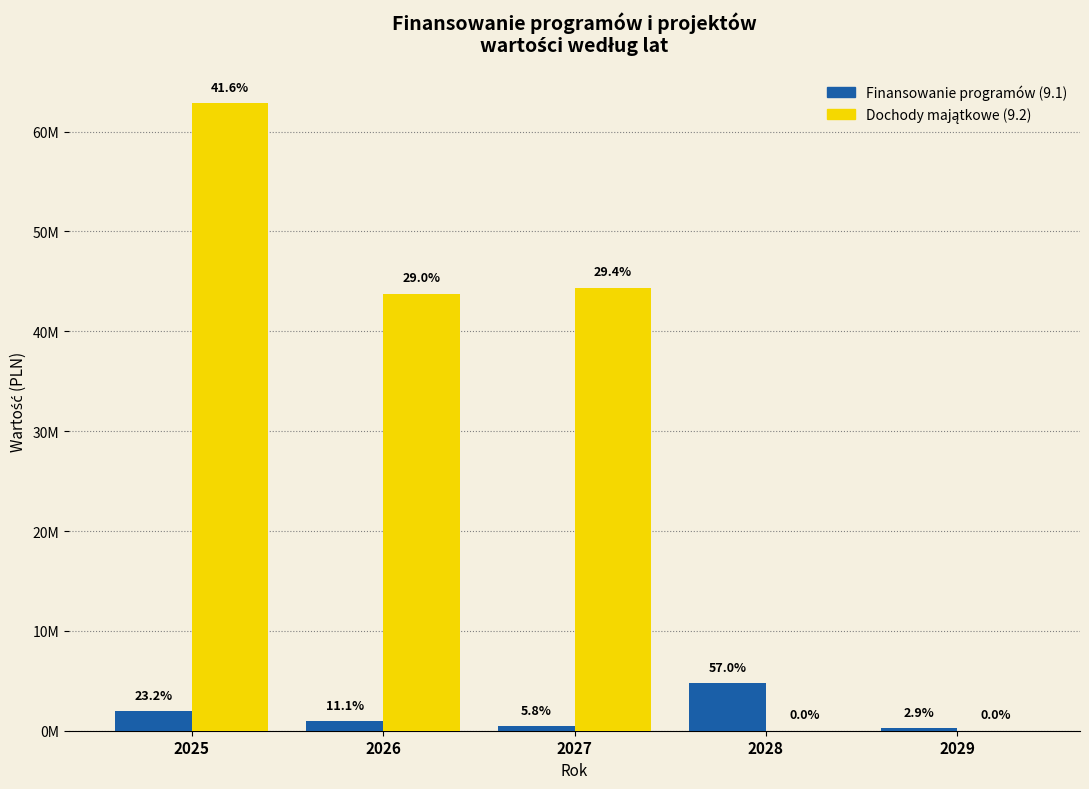

Are the bars grouped side by side (vs. stacked)?

Yes